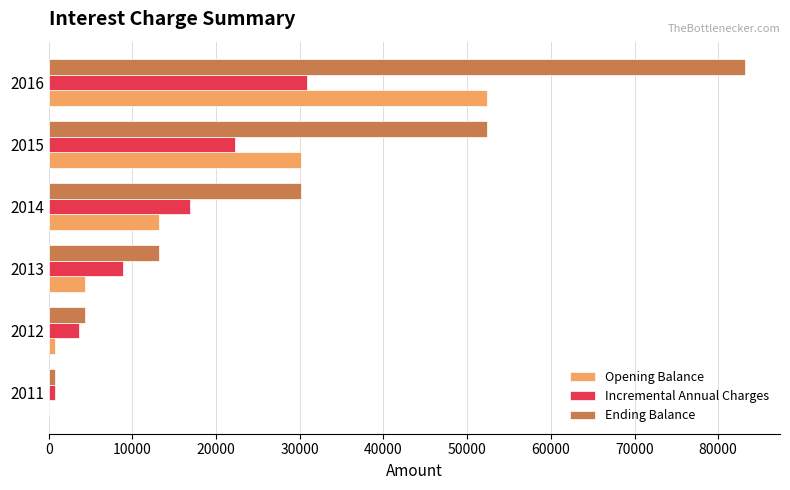

What is the sum of all Incremental Annual Charges values?

83222.7